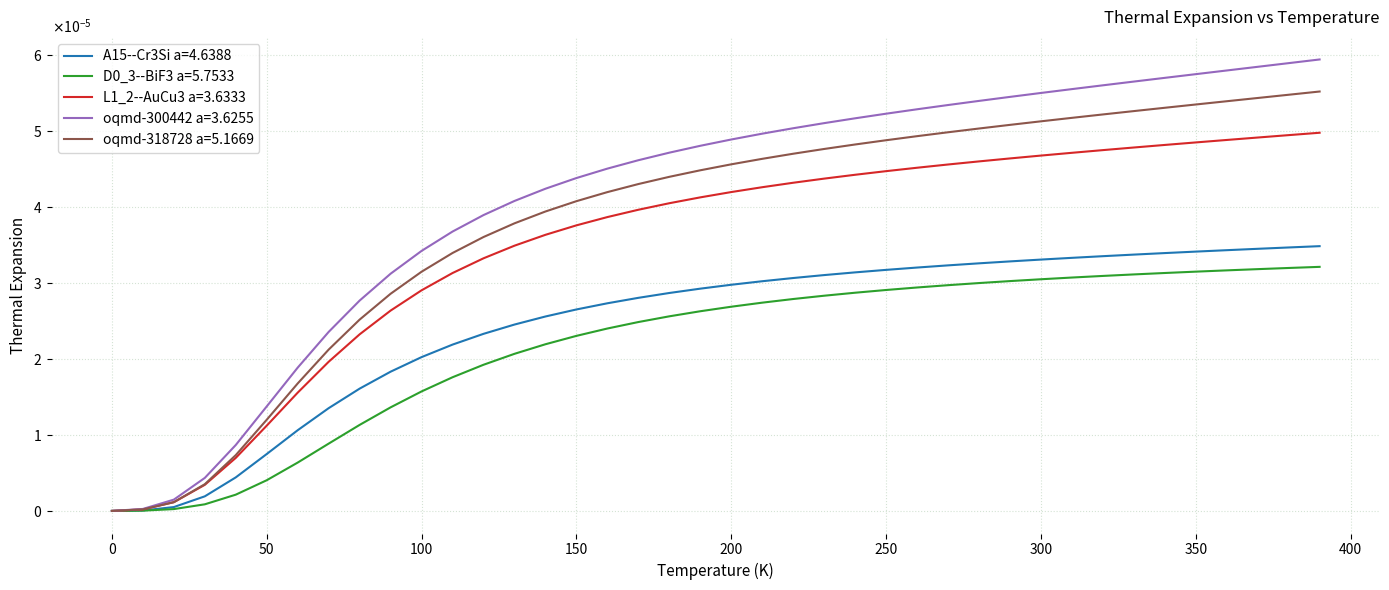

What are all the series names shown in the legend?

A15--Cr3Si a=4.6388, D0_3--BiF3 a=5.7533, L1_2--AuCu3 a=3.6333, oqmd-300442 a=3.6255, oqmd-318728 a=5.1669